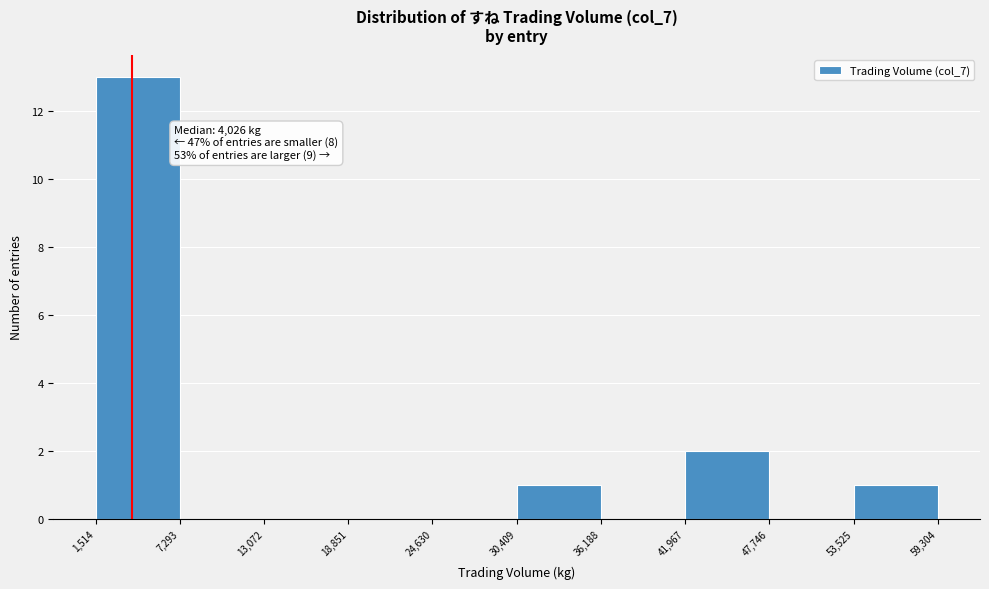

Which range on the x-axis has the tallest bar?

1,514 to 7,293